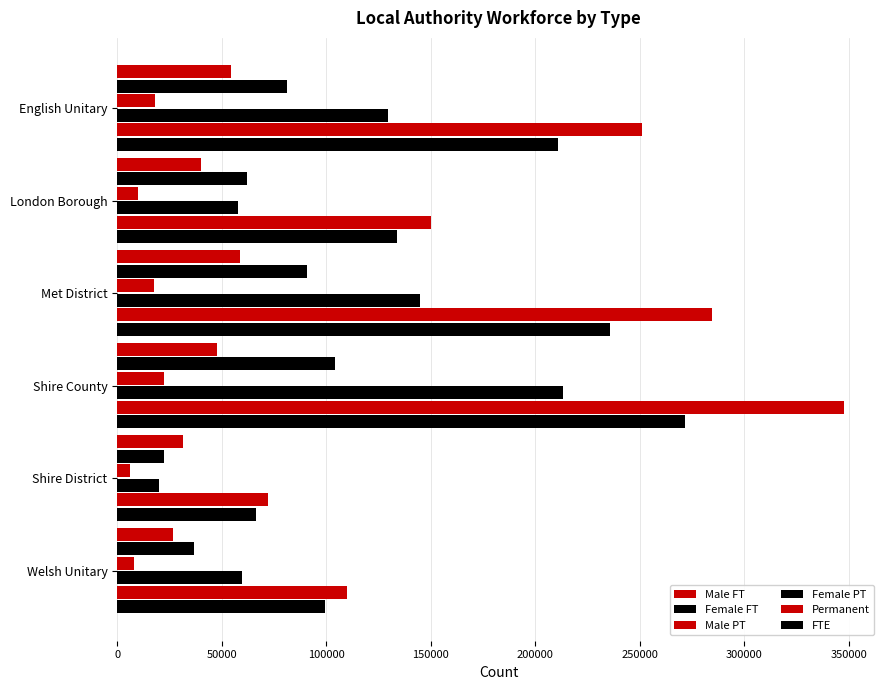

Reading left to right, extract all data points from this chart.

Male FT: 54600	40000	58700	47800	31300	26800
Female FT: 81400	62100	90800	104200	22500	36800
Male PT: 18200	9900	17700	22500	6100	7900
Female PT: 129500	57600	145000	213300	19900	59600
Permanent: 251300	150100	284400	347600	71900	110000
FTE: 210900	133600	235900	271600	66500	99400